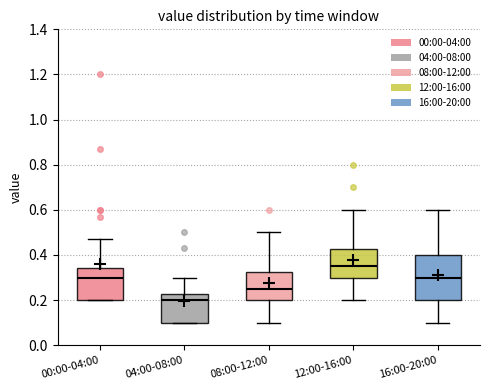

Reading left to right, transcribe this box plot: for each box, give where its median line is, the range the box spans, and where its two whiskers end, as read against the y-axis. The values are not printed on the chart, so give them approximately, as read against the axis.

00:00-04:00: median 0.30, box 0.20 to 0.34, whiskers 0.20 to 0.48
04:00-08:00: median 0.20, box 0.10 to 0.22, whiskers 0.10 to 0.30
08:00-12:00: median 0.26, box 0.20 to 0.32, whiskers 0.10 to 0.50
12:00-16:00: median 0.36, box 0.30 to 0.42, whiskers 0.20 to 0.60
16:00-20:00: median 0.30, box 0.20 to 0.40, whiskers 0.10 to 0.60